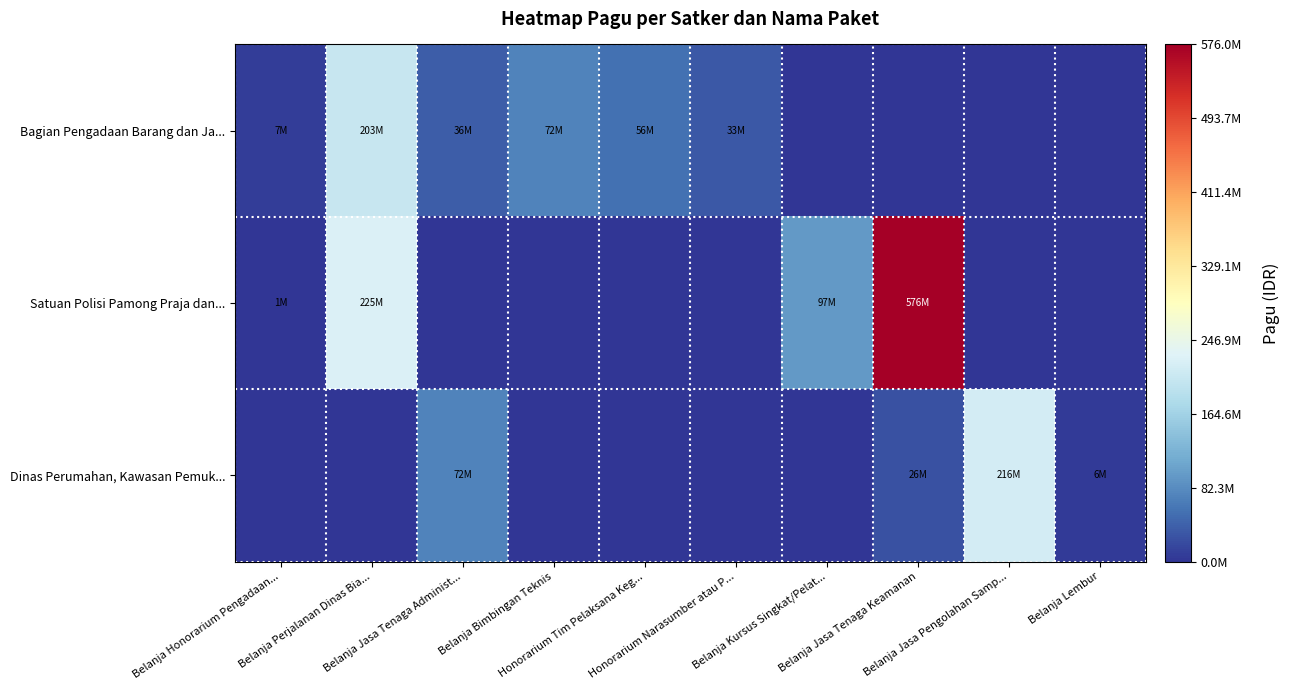

At how many categories does at least one series exceed 556783086?

1